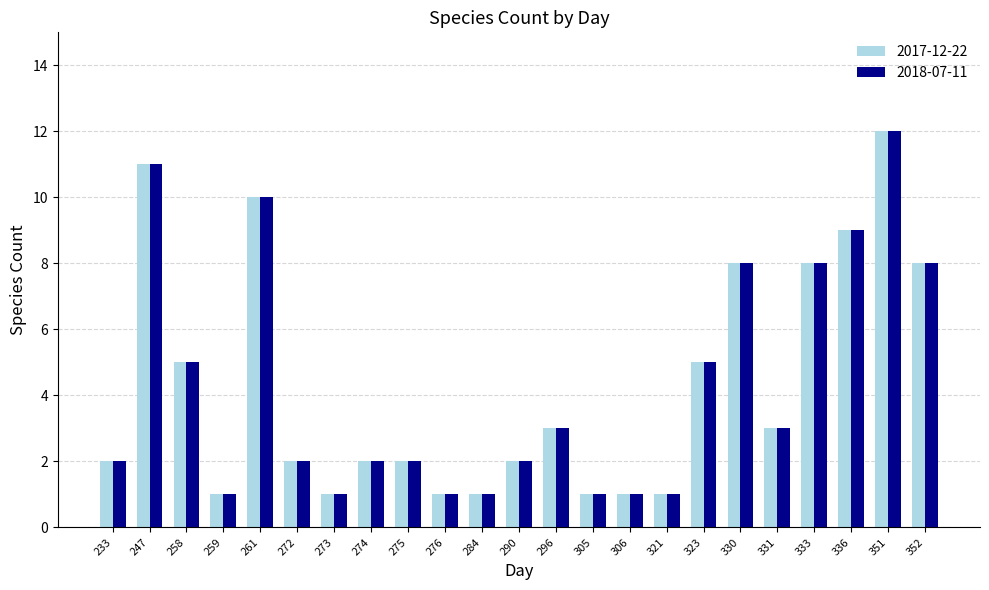

Which category has the highest value in the 2017-12-22 series?

351